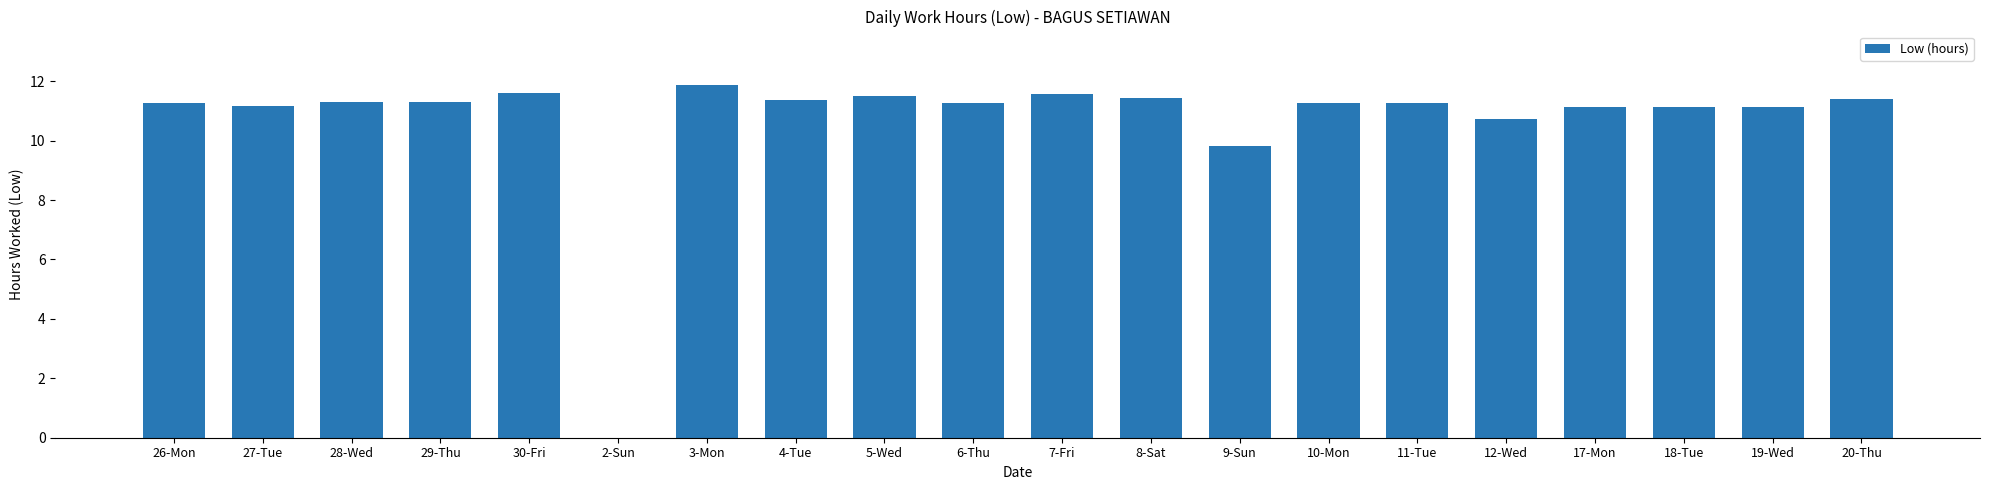

Which has a higher value, 3-Mon or 28-Wed?

3-Mon